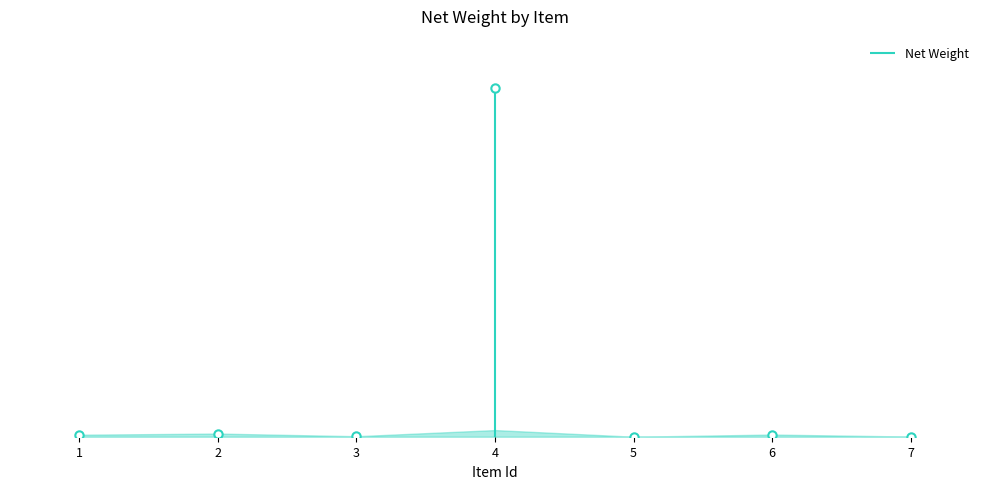

How many categories are shown in the chart?

7